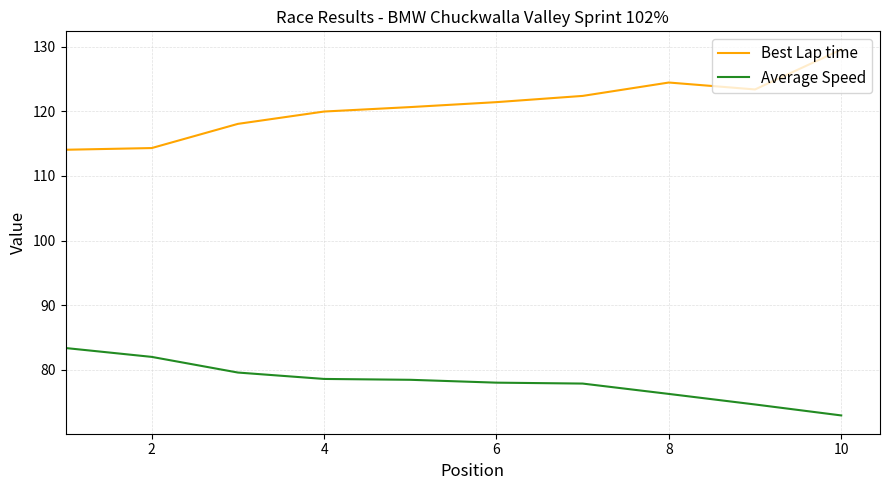

True or false: Best Lap time and Average Speed intersect in this chart.

False